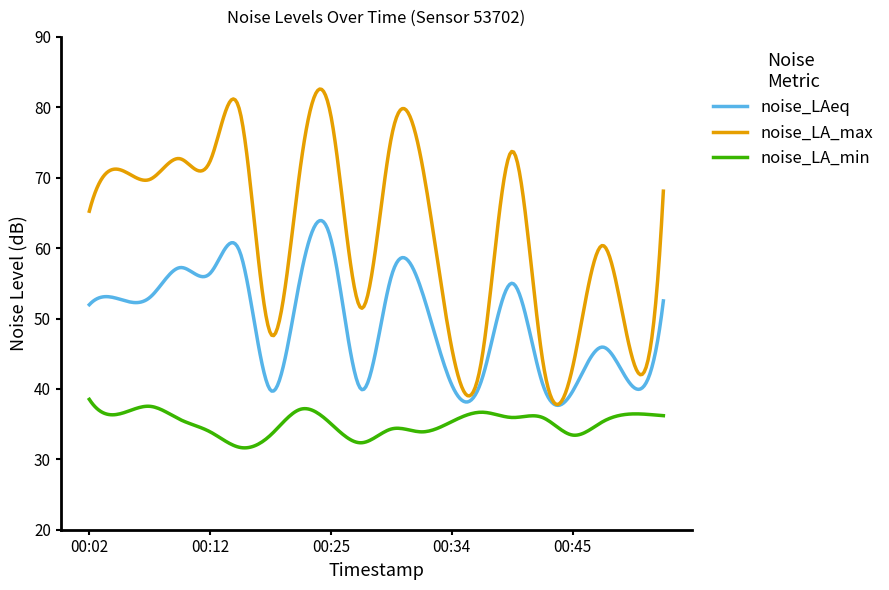

True or false: noise_LA_max and noise_LA_min intersect in this chart.

False